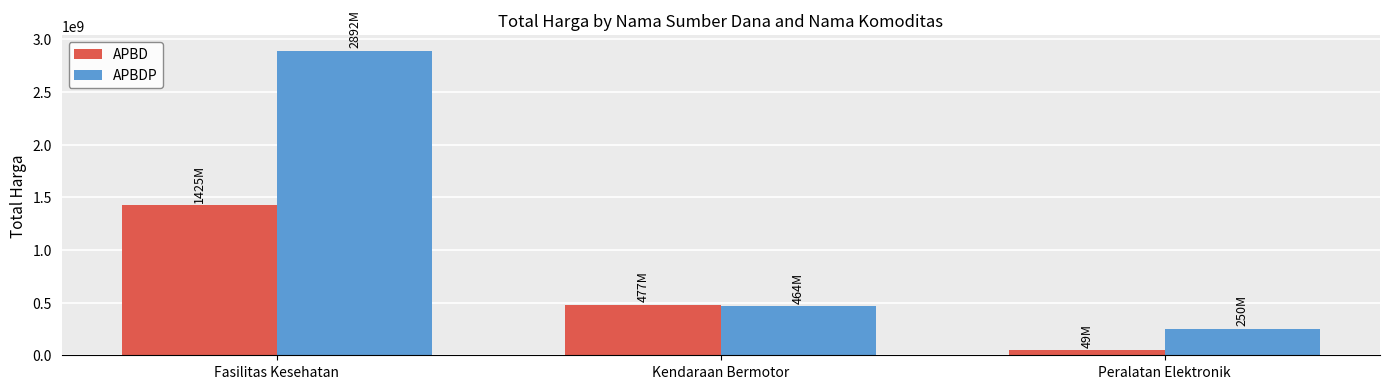

What is the sum of all APBD values?

1953197940